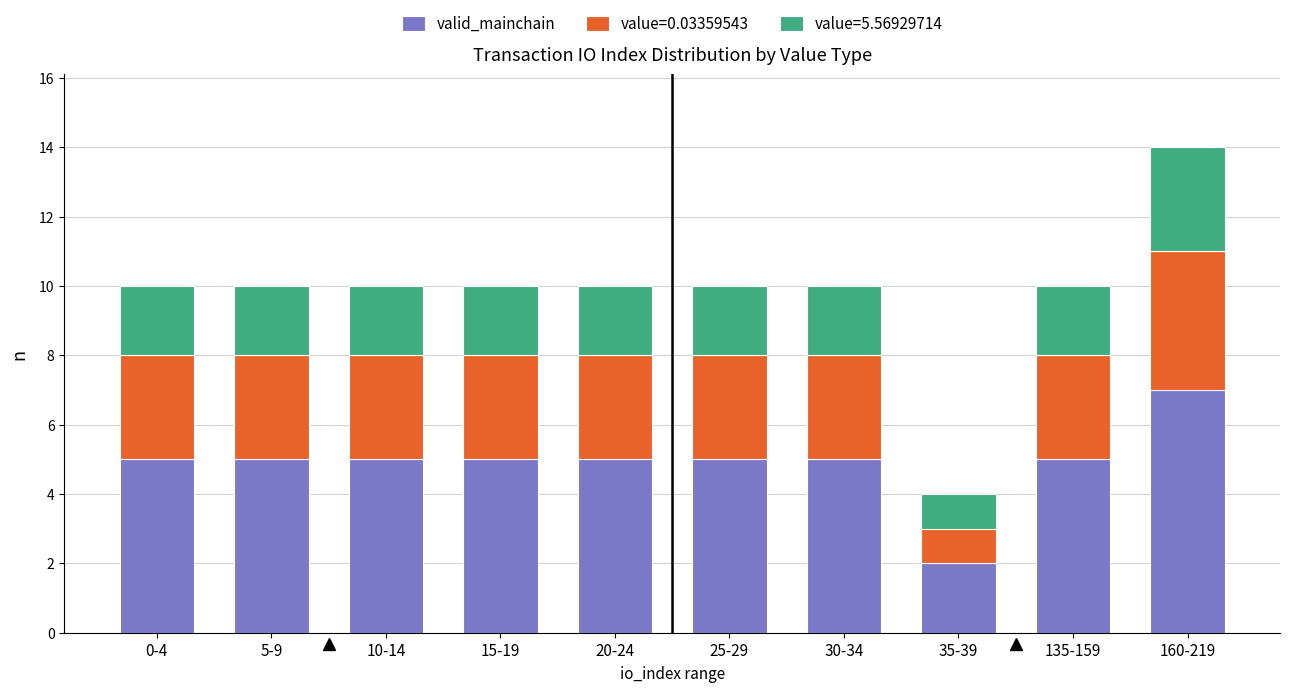

The valid_mainchain series shows 5 at 5-9. True or false?

True